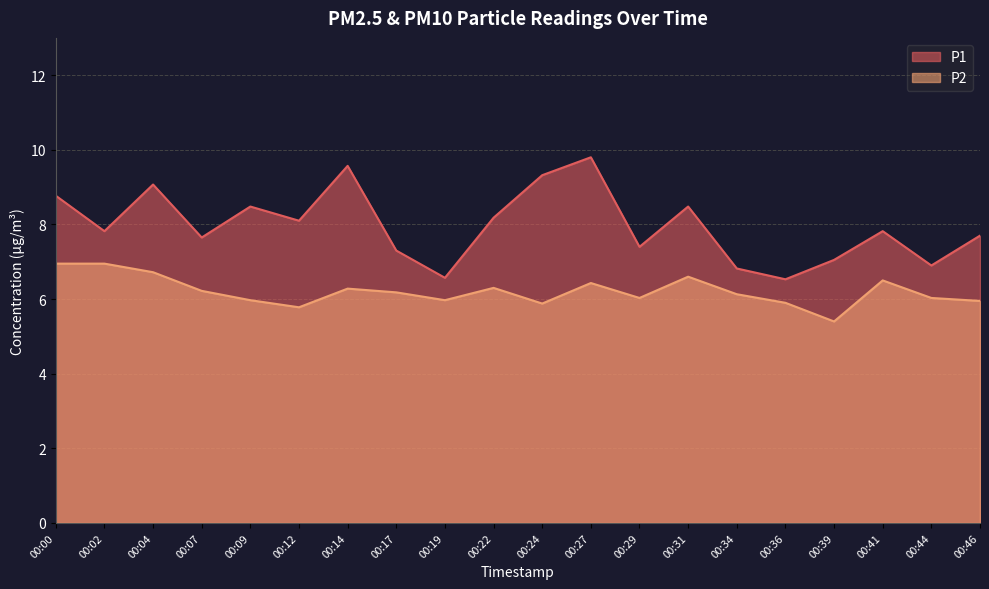

Between 00:19 and 00:22, which series saw the biggest shift?

P1